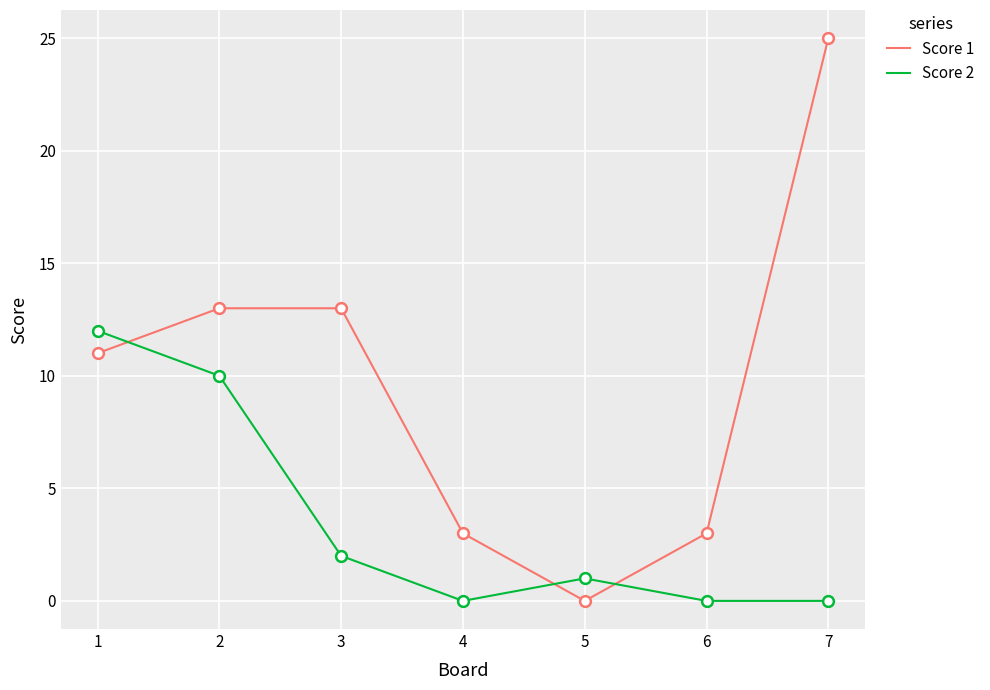

At how many categories does at least one series exceed 20?

1